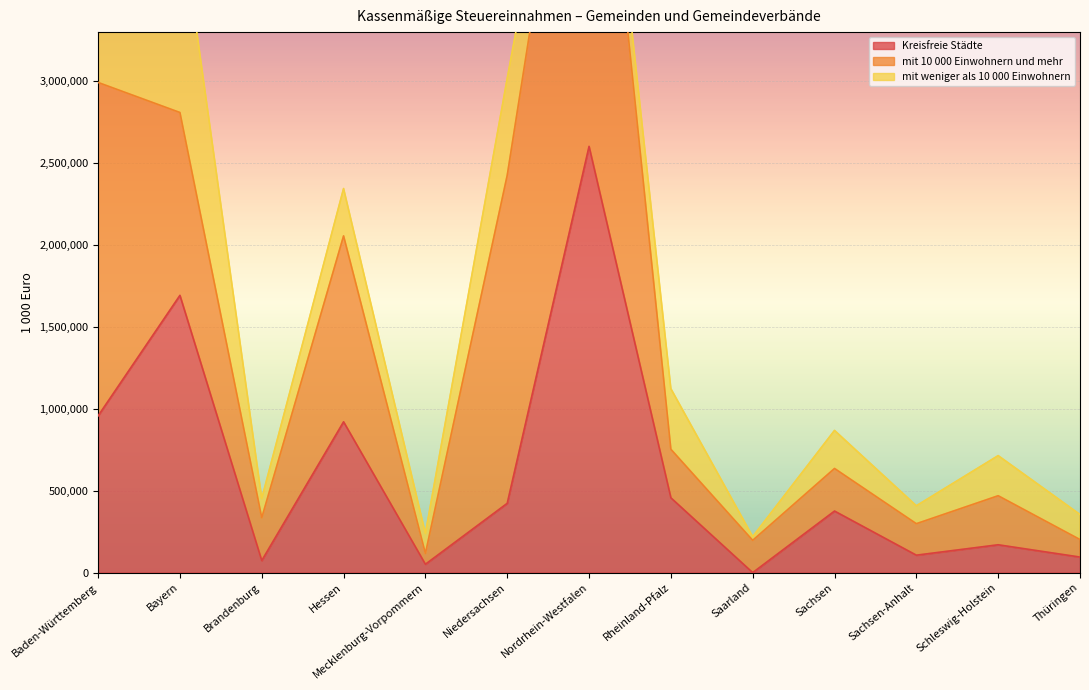

What is the difference between the mit 10 000 Einwohnern und mehr values at Bayern and Rheinland-Pfalz?

820192